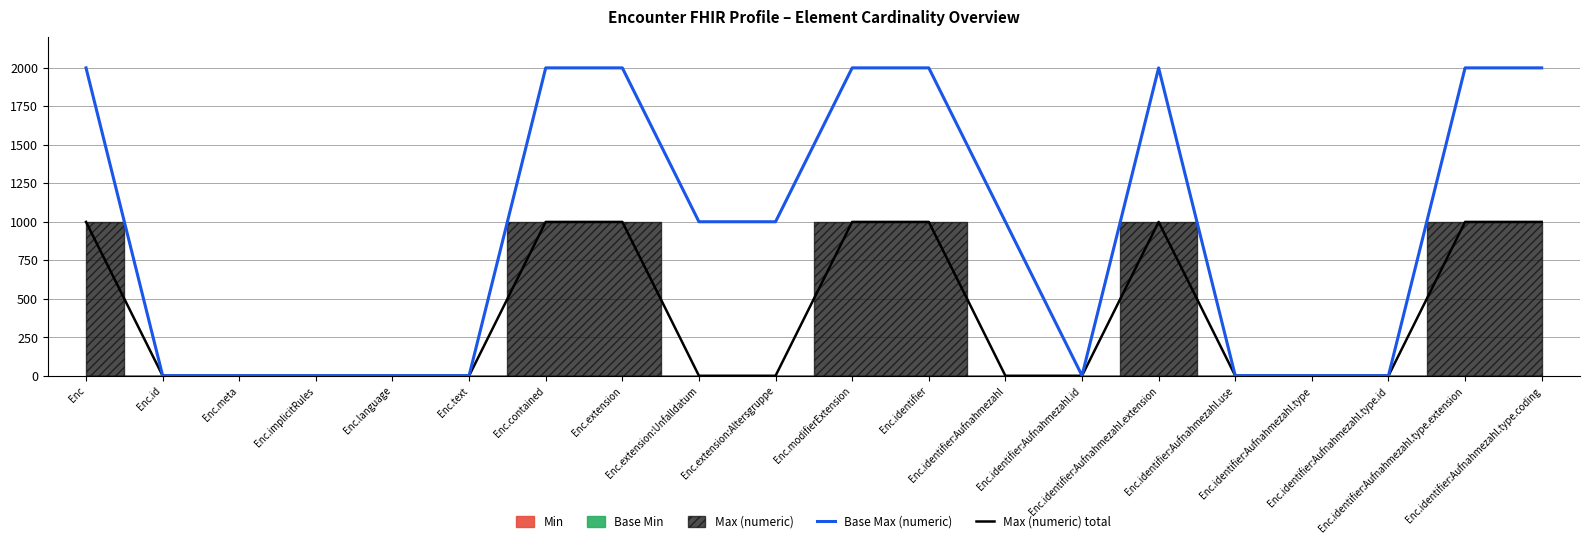

How many Max (numeric) total values are between 1 and 999?

20